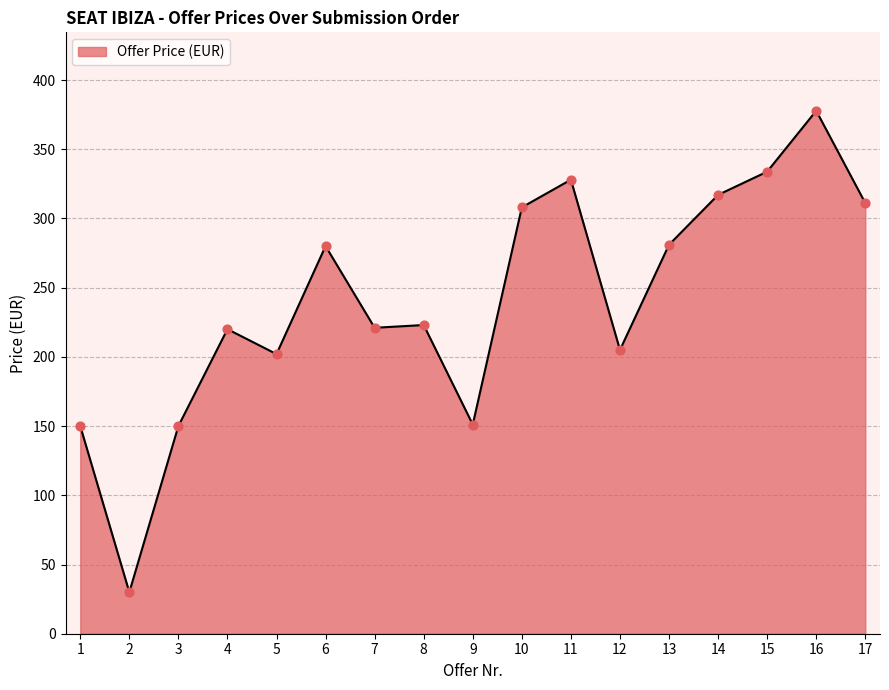

Approximately how many times larger is the value at 16 compared to 14?

1.2